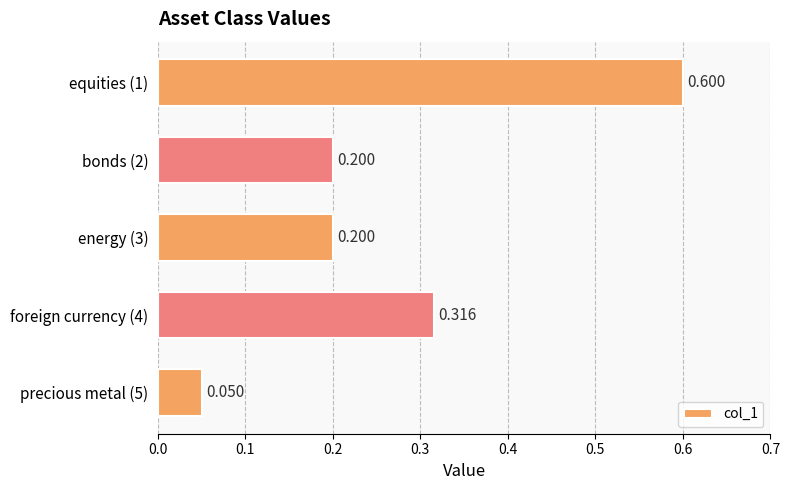

How many categories are shown in the chart?

5